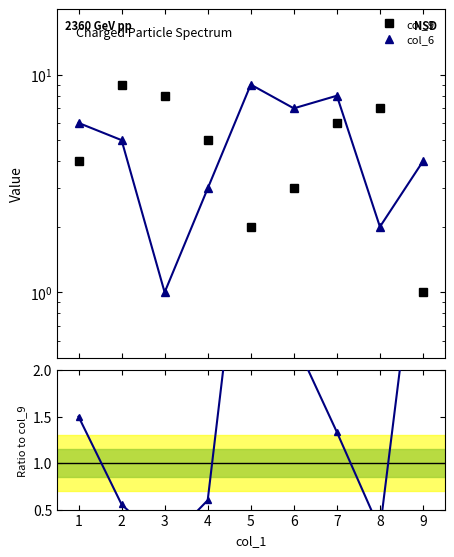

Reading right to left, what are all the values shown in this chart?

col_9: 1.0	7.0	6.0	3.0	2.0	5.0	8.0	9.0	4.0
col_6: 4.0	2.0	8.0	7.0	9.0	3.0	1.0	5.0	6.0
col_6 / col_9: 4.0	0.3	1.3	2.3	4.5	0.6	0.1	0.6	1.5